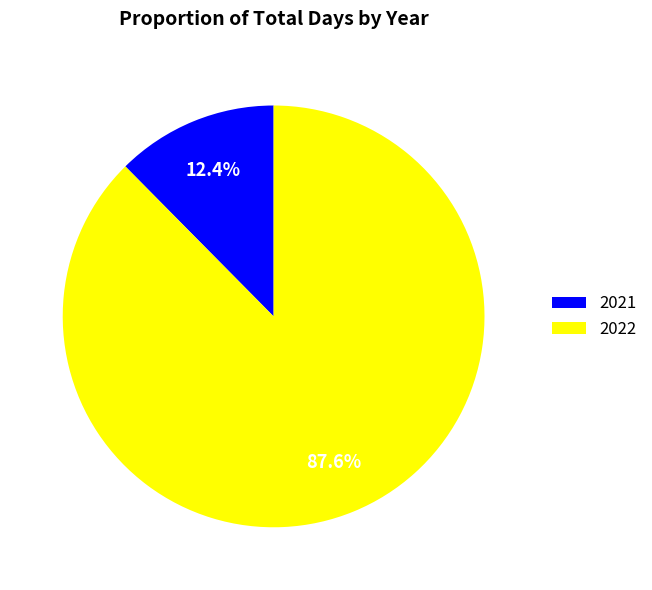

The 2022 slice represents 88% of the pie. True or false?

True